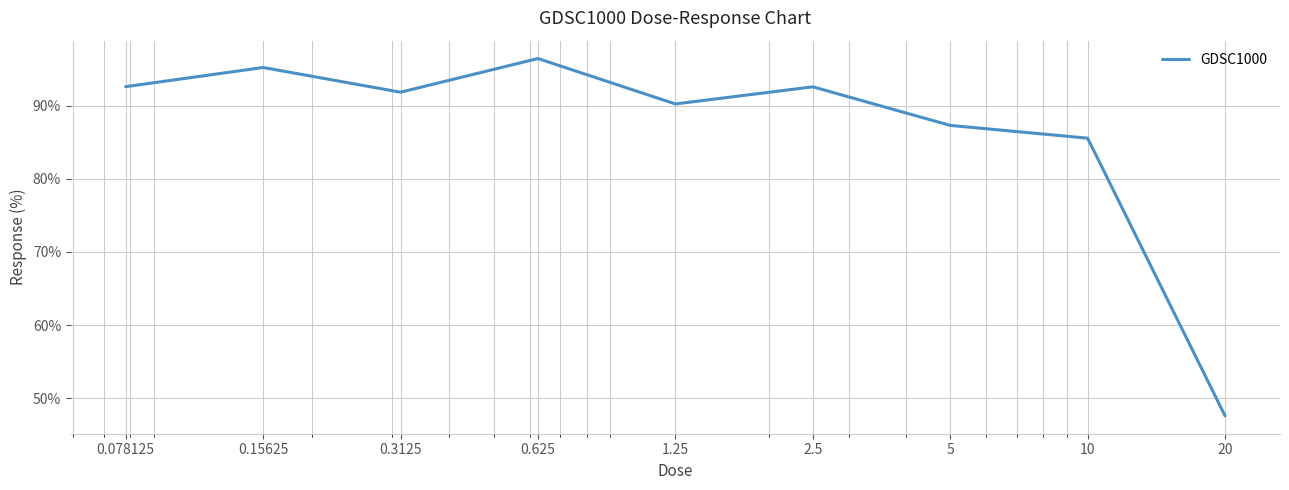

What is the smallest value displayed?

47.6